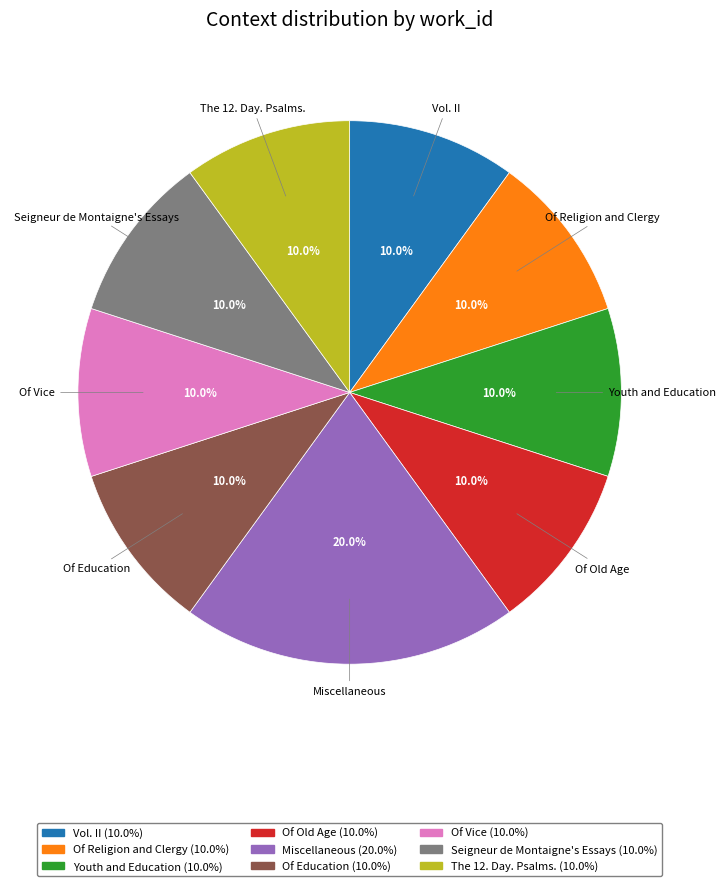

To the nearest percent, what percentage of the pie is Of Religion and Clergy?

10%